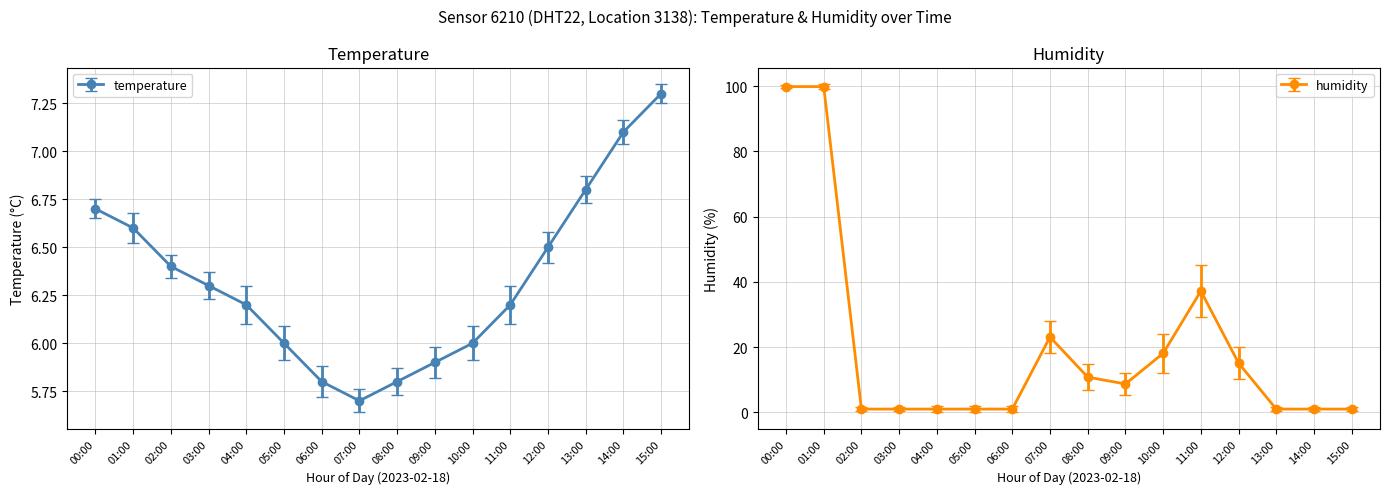

Rank the series by their average value, from lowest to highest.

temperature, humidity